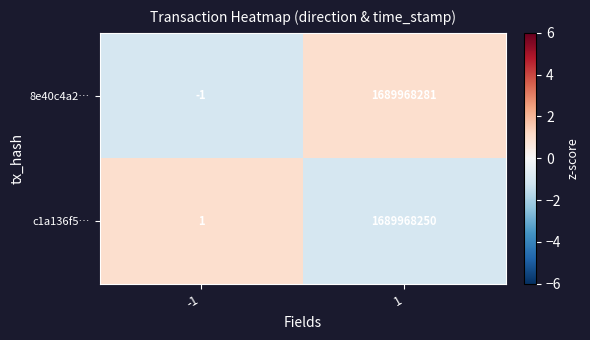

Reading right to left, extract all data points from this chart.

8e40c4a2…: 1689968281	-1
c1a136f5…: 1689968250	1